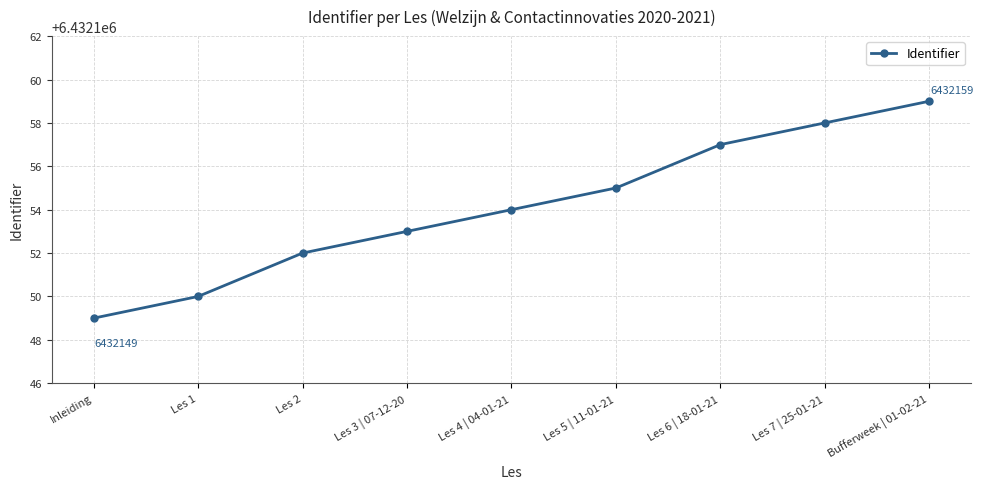

How many categories are shown in the chart?

9